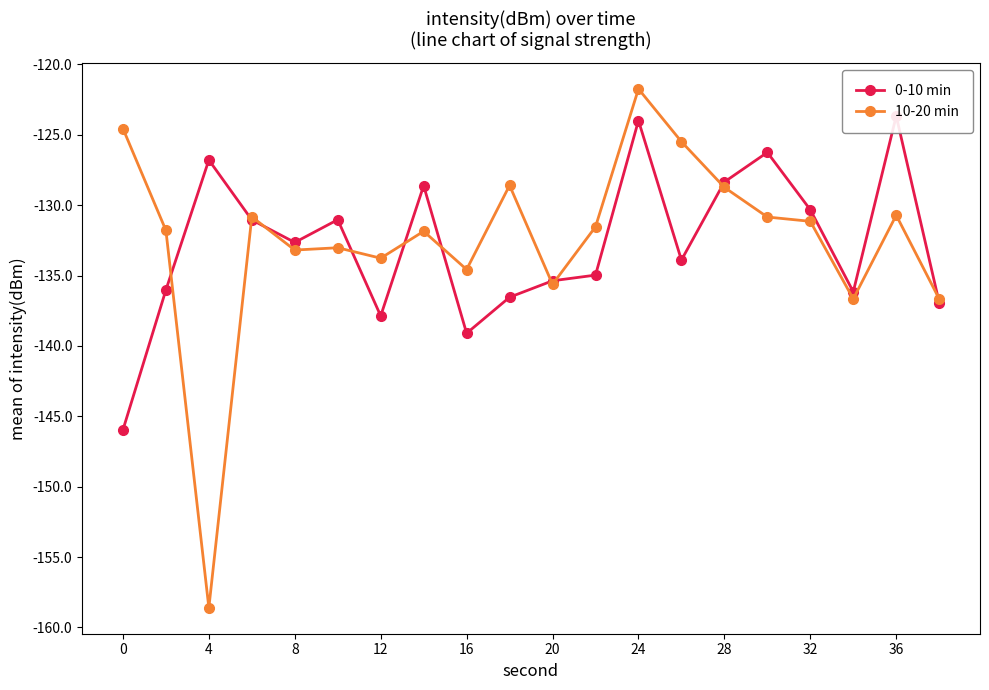

True or false: 10-20 min has more than 2 points higher than both neighbors.

True